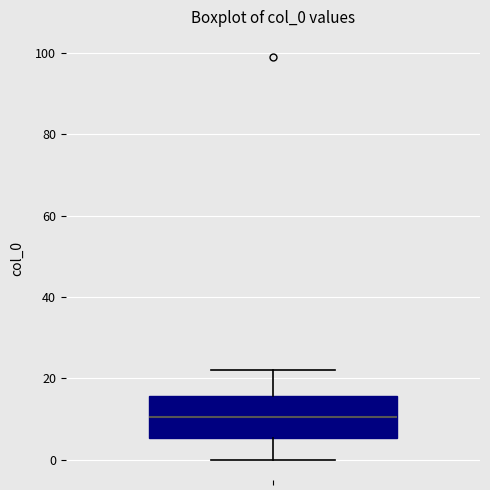

Where is the upper edge of the box on the y-axis? The values are not printed on the chart, so give them approximately, as read against the axis.

16